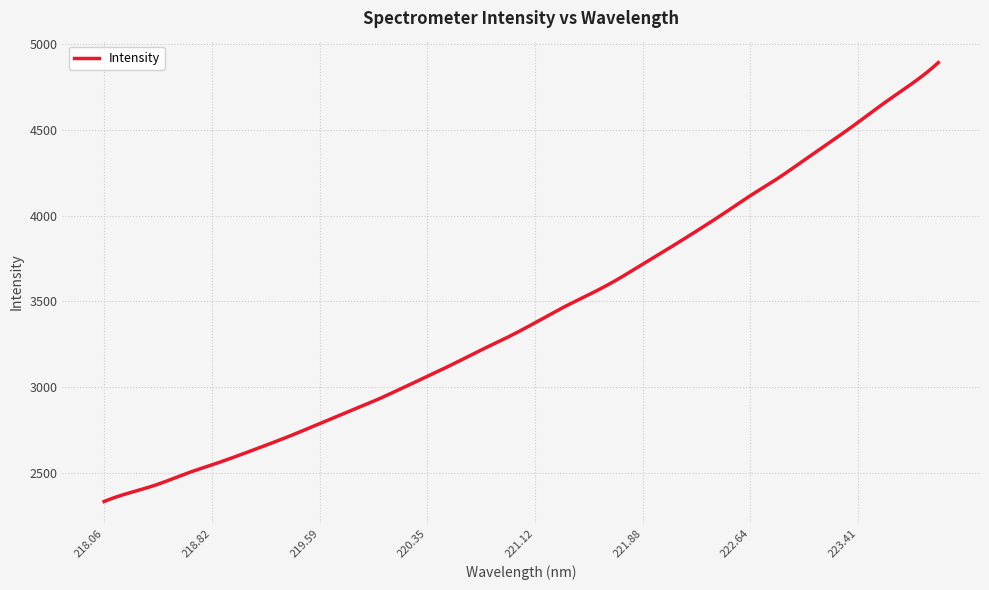

What is the greatest value displayed?

4892.2